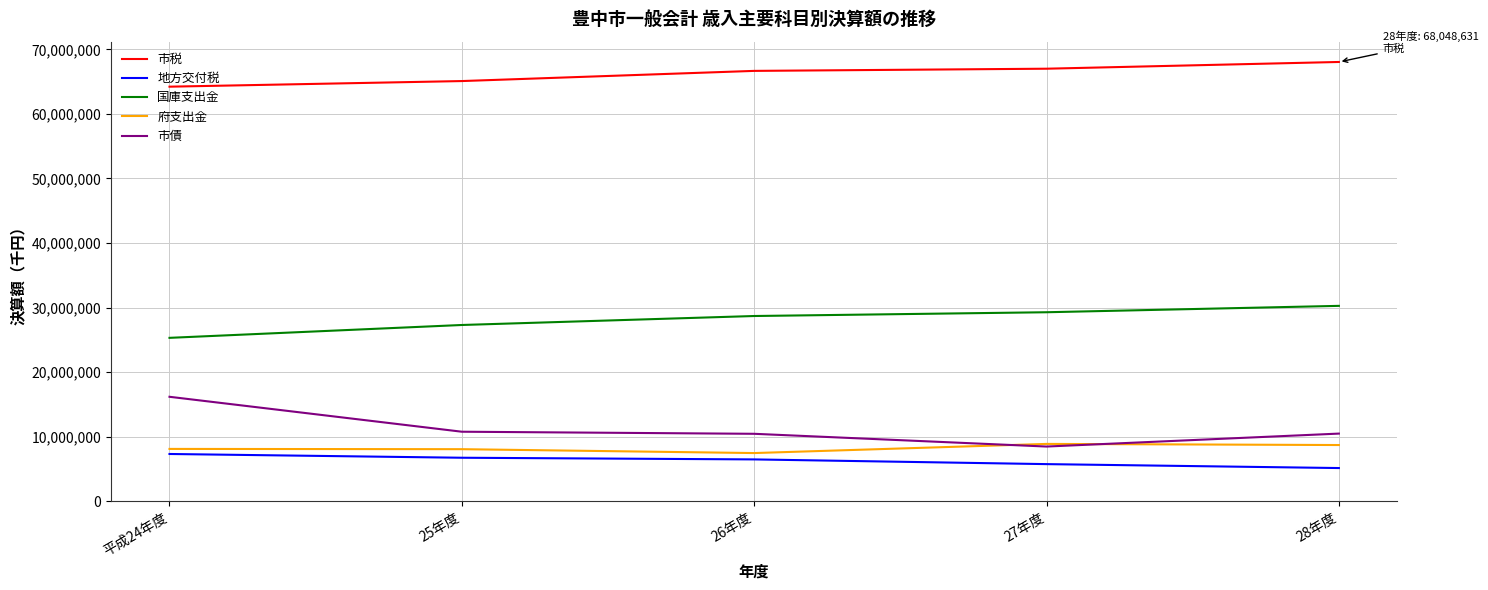

What is the total value across all series at 25年度?

117927541